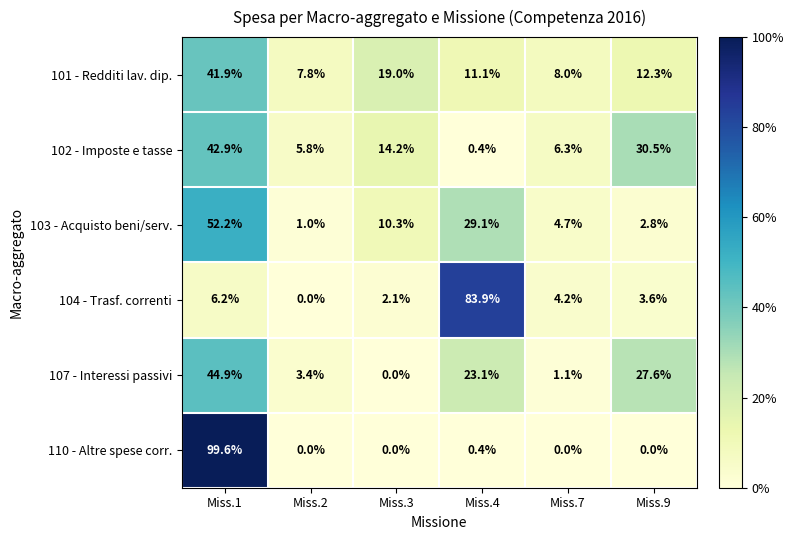

At how many categories does at least one series exceed 68?

2